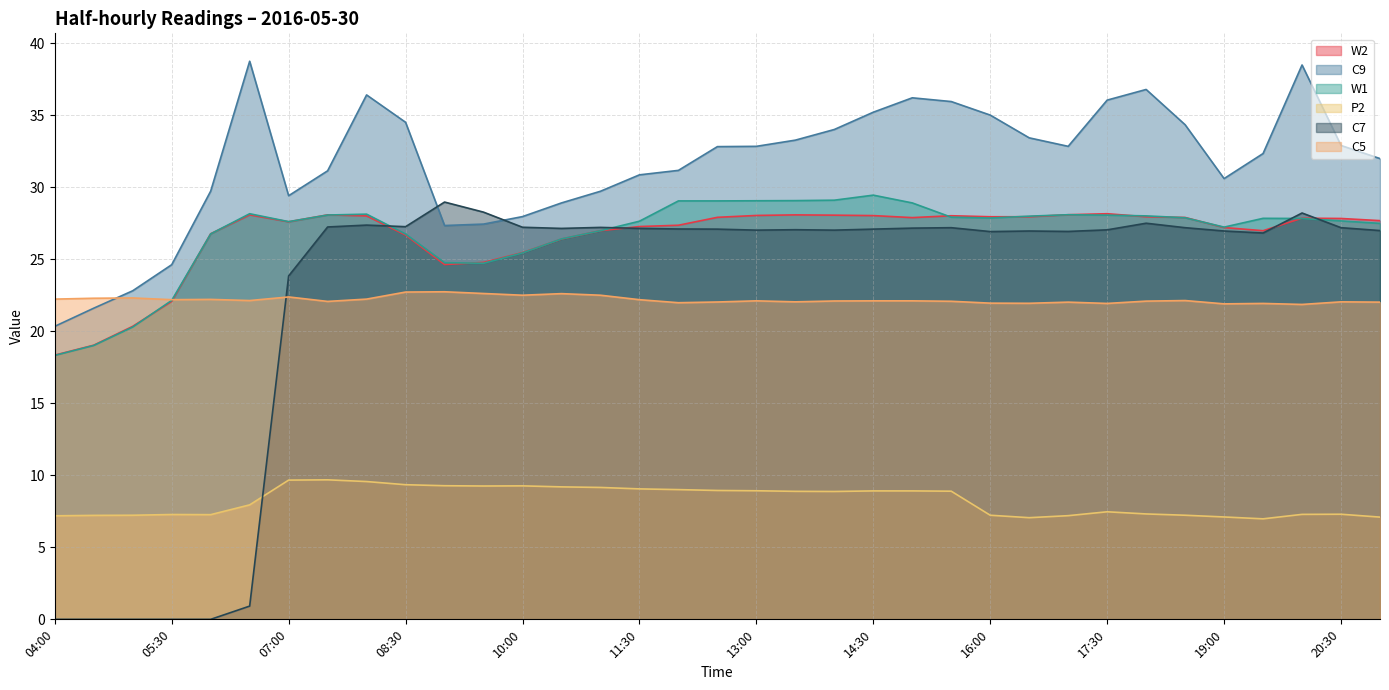

Which series has the largest total across all categories?

C9